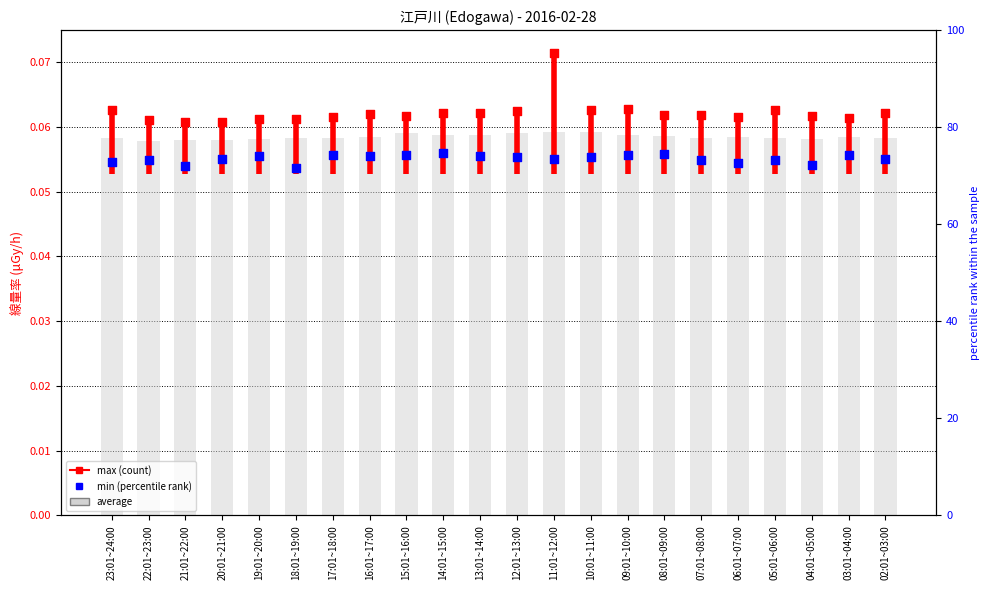

Which series has the largest total across all categories?

max